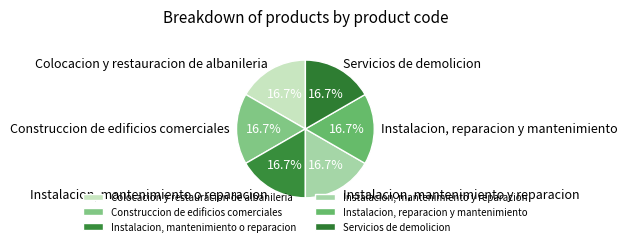

To the nearest percent, what percentage of the pie is Colocacion y restauracion de albanileria?

17%